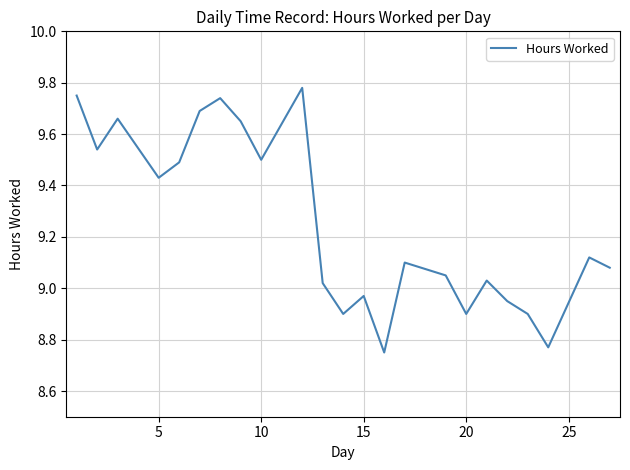

What is the difference between the maximum and minimum values?

1.0